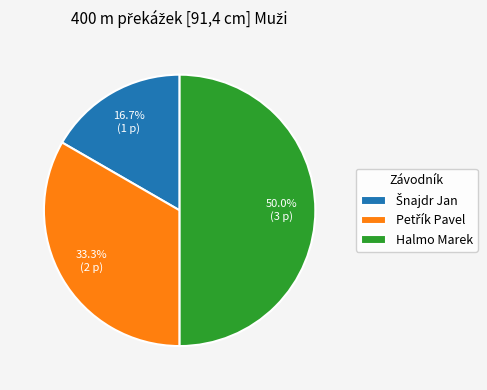

To the nearest percent, what portion does Halmo Marek represent?

50%